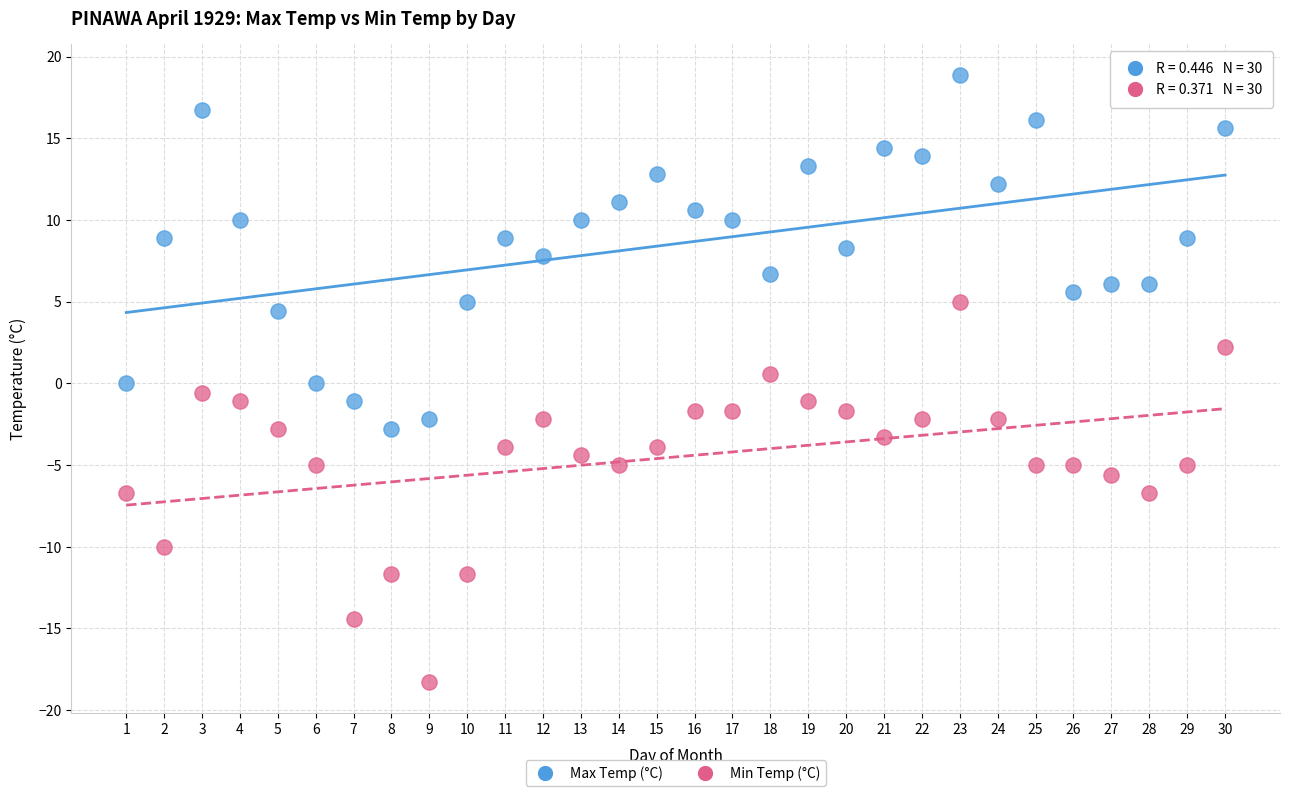

Which series contains the highest Y value?

Max Temp (°C)